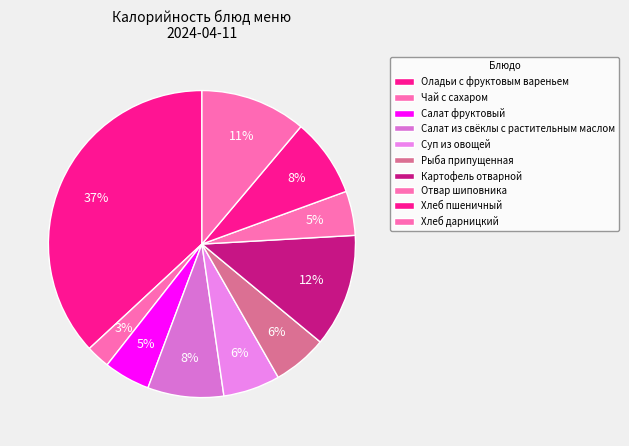

The Хлеб пшеничный slice represents 18% of the pie. True or false?

False